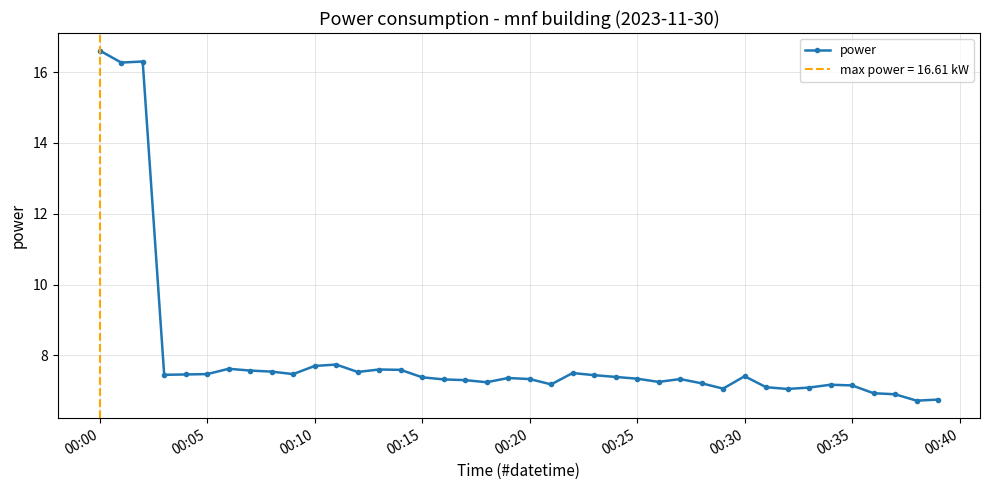

Is this an area chart (filled region under the line)?

No